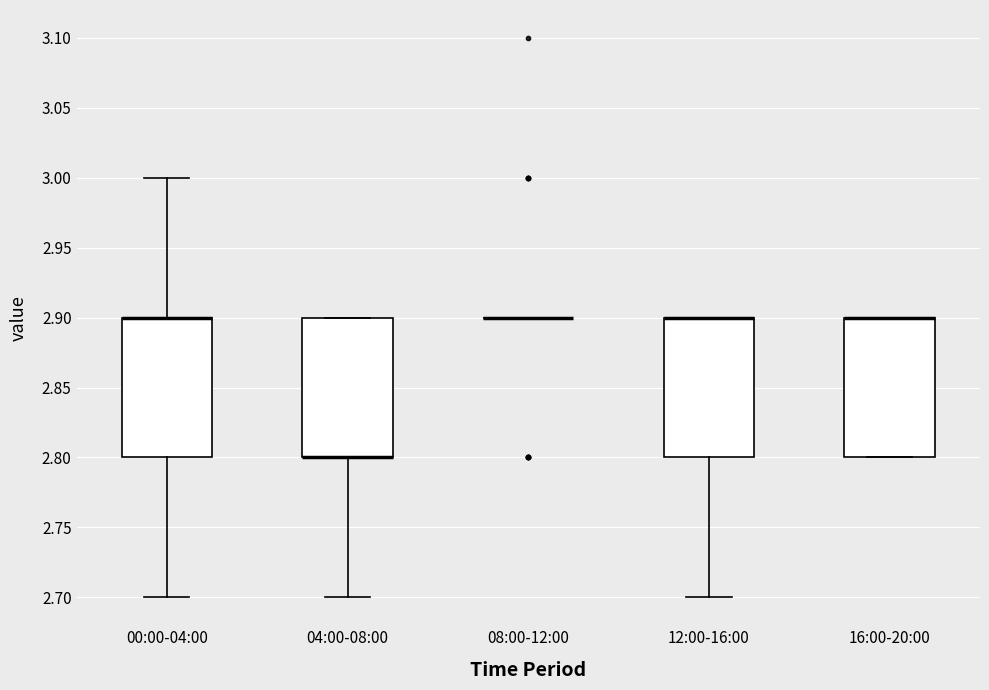

Reading left to right, read every box against the y-axis: the position of its median line, the range the box covers, and the ends of its whiskers. The values are not printed on the chart, so give them approximately, as read against the axis.

00:00-04:00: median 2.9 (drawn on the box's upper edge), box 2.8 to 2.9, whiskers 2.7 to 3.0
04:00-08:00: median 2.8 (drawn on the box's lower edge), box 2.8 to 2.9, whiskers 2.7 to 2.9
08:00-12:00: box collapsed to a line at 2.9, whiskers 2.9 to 2.9
12:00-16:00: median 2.9 (drawn on the box's upper edge), box 2.8 to 2.9, whiskers 2.7 to 2.9
16:00-20:00: median 2.9 (drawn on the box's upper edge), box 2.8 to 2.9, whiskers 2.8 to 2.9